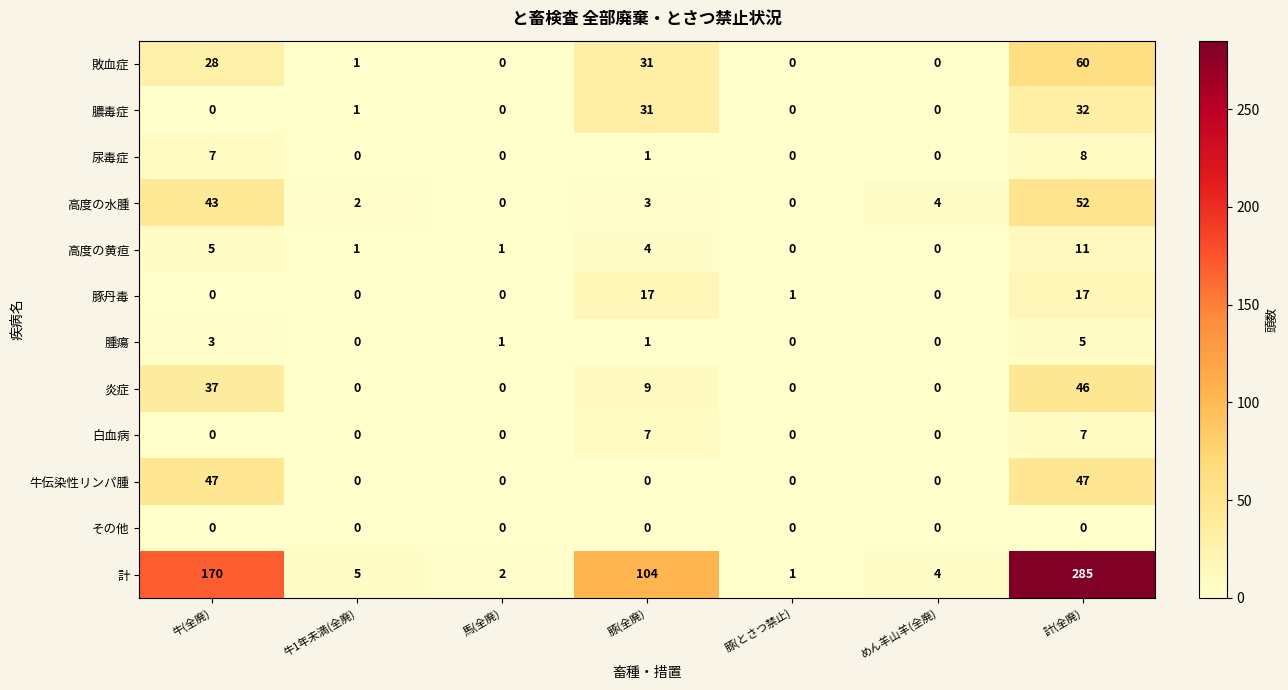

The value of 尿毒症 at 牛(全廃) is 7. True or false?

True